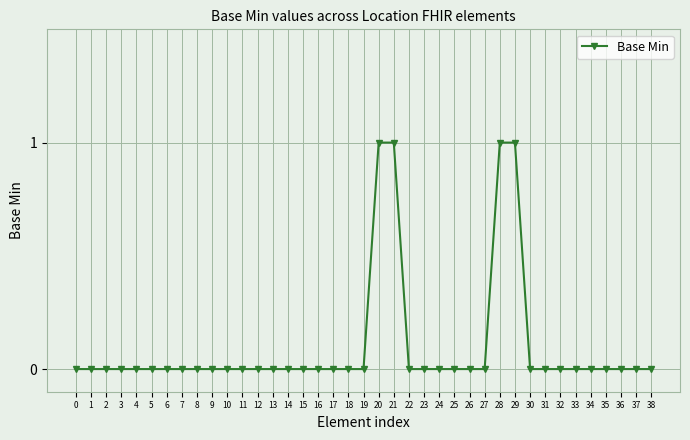

Is this an area chart (filled region under the line)?

No